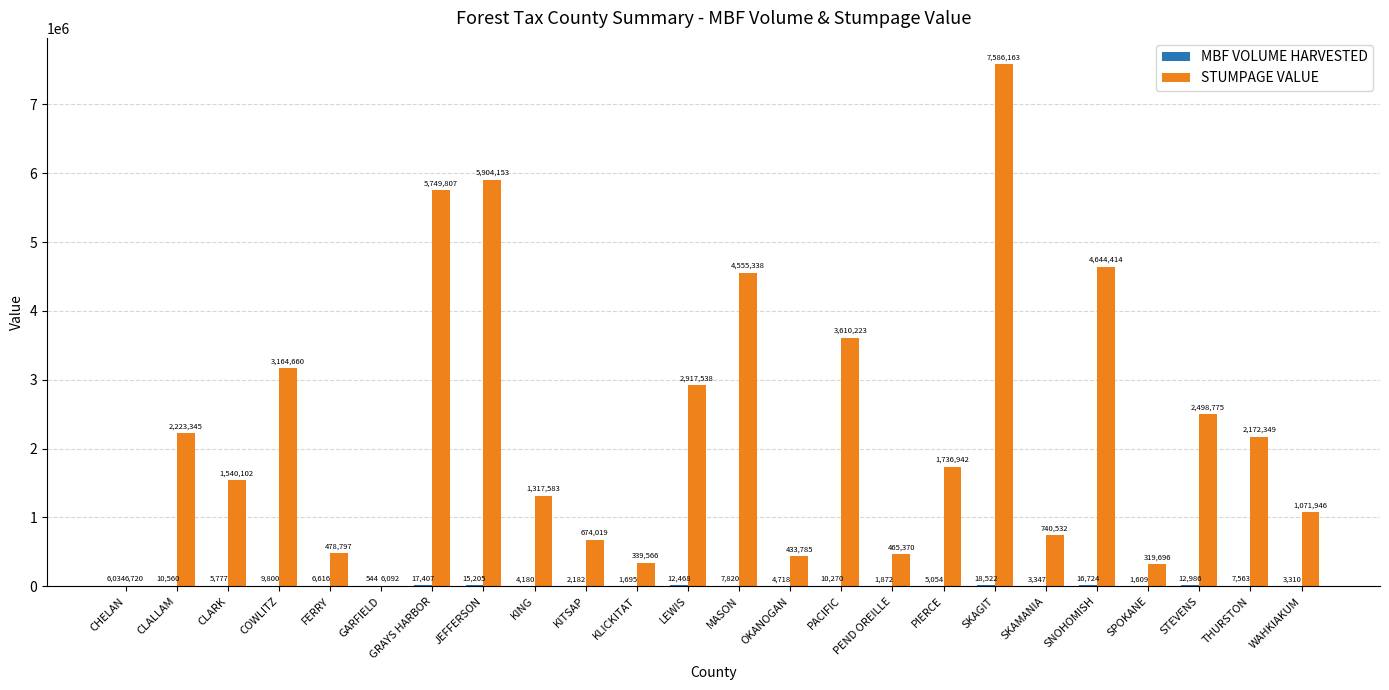

Are the bars horizontal?

No